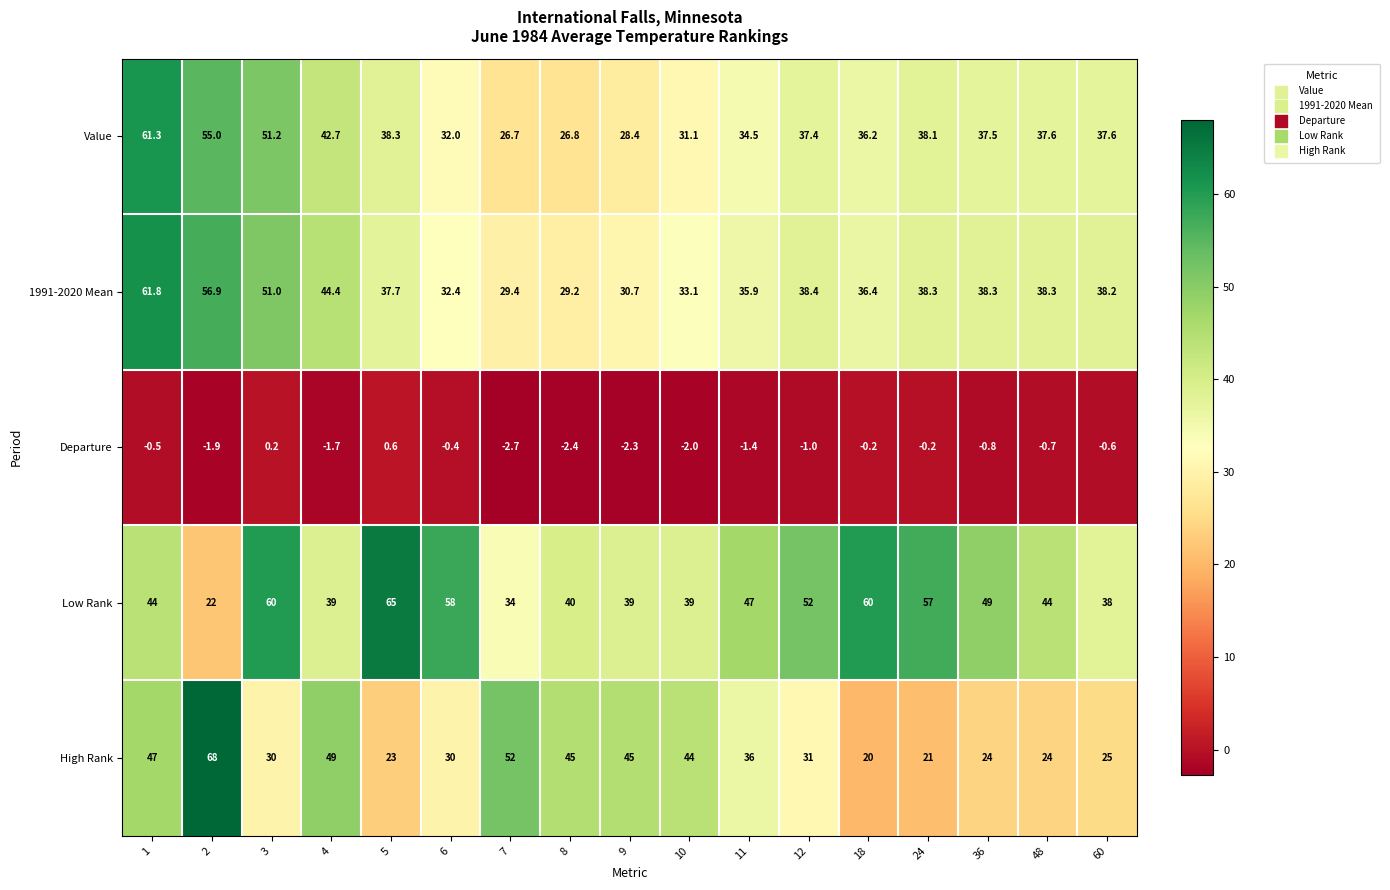

Which series has the largest range (max minus min)?

High Rank